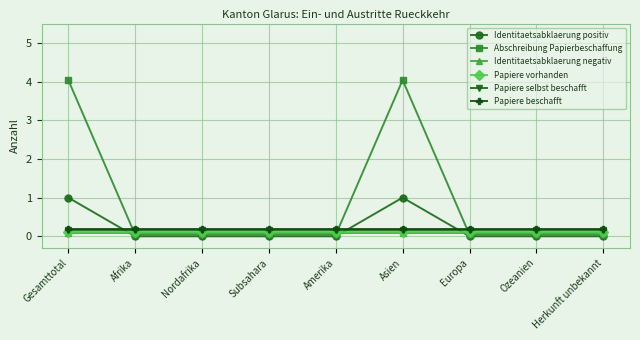

The Papiere beschafft series shows 0.2 at Afrika. True or false?

True